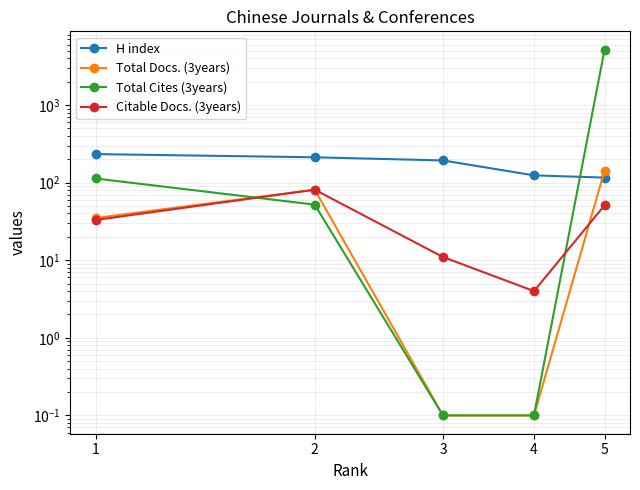

What is the total value across all series at 5?

5480.0